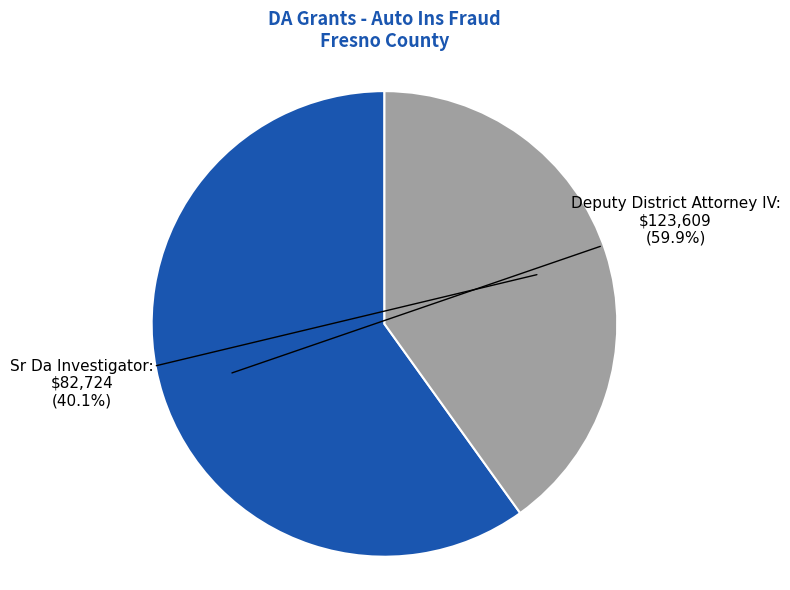

Does any single category account for the majority?

Yes